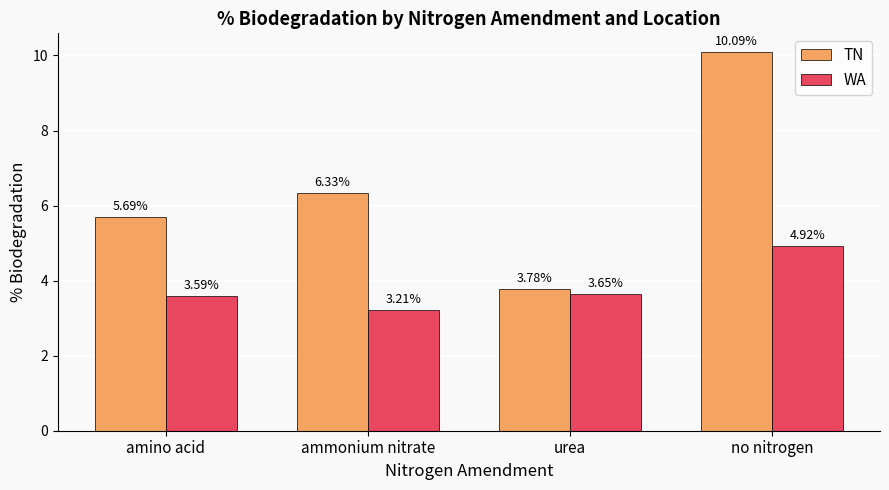

At which label does TN reach its minimum?

urea